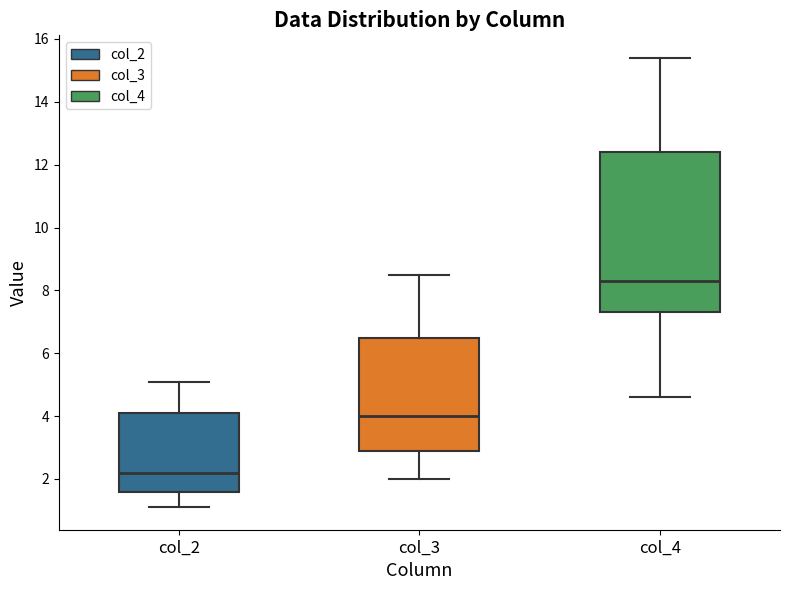

Which box has the lowest median line?

col_2